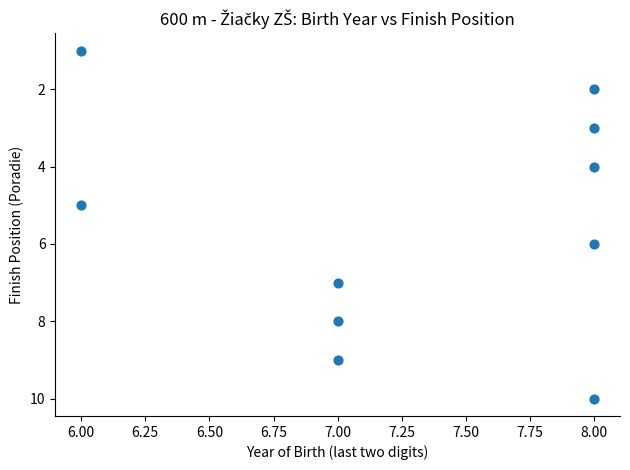

What is the range of Y values (max minus min)?

9